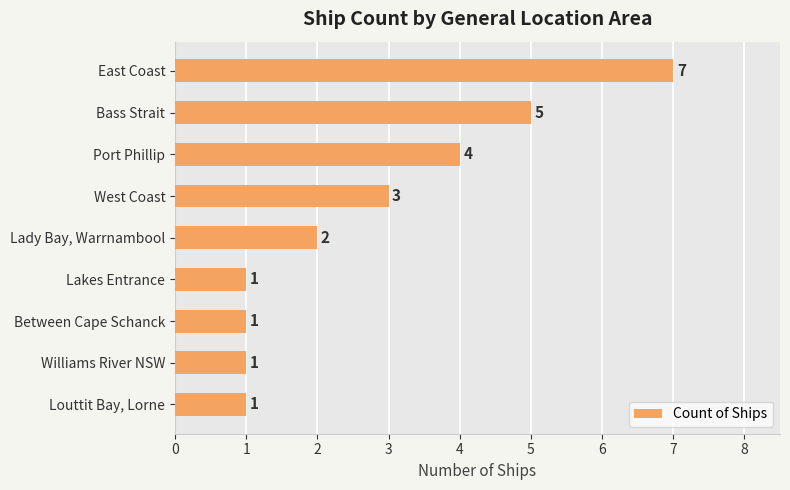

What value does the data have at Port Phillip?

4